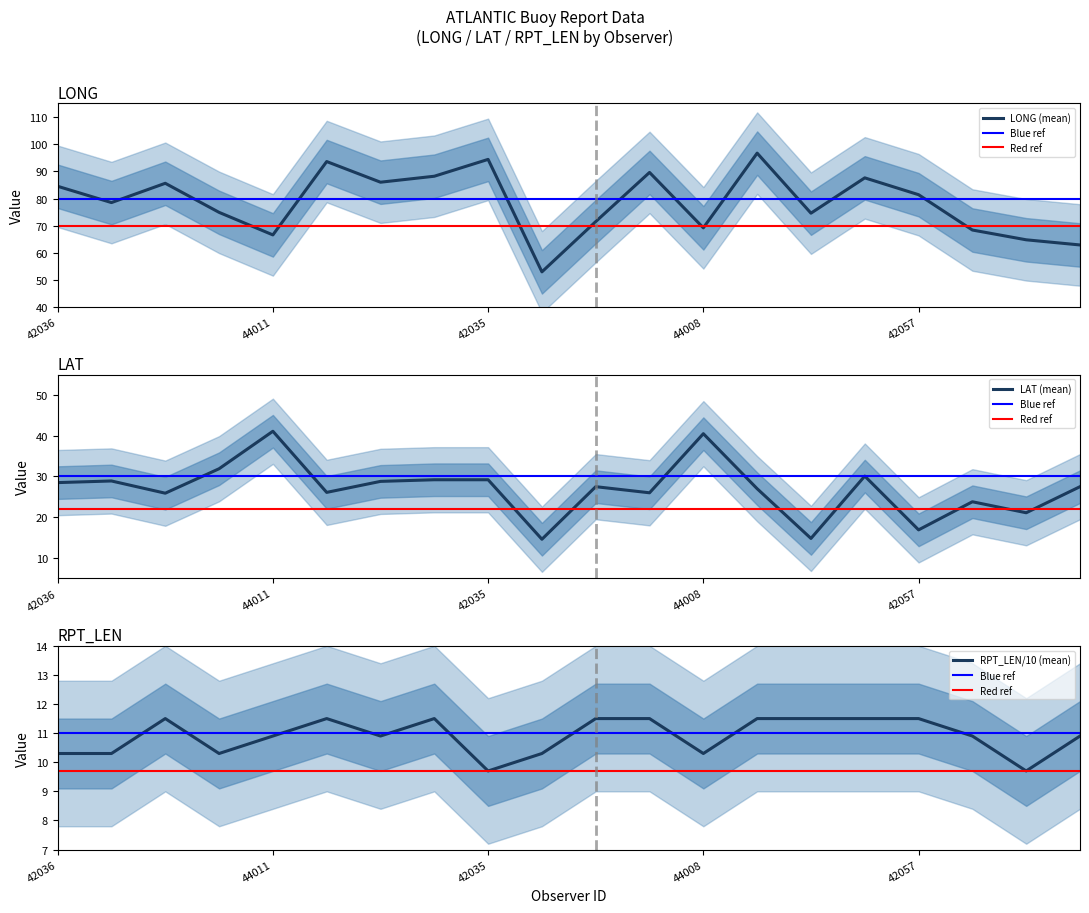

Rank the series at 41002 from lowest to highest value.

RPT_LEN_mean, LAT_mean, LONG_mean